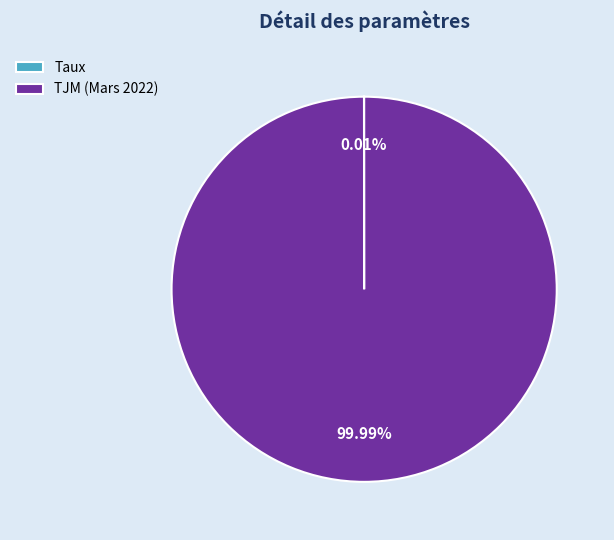

Which category accounts for the majority?

TJM (Mars 2022)